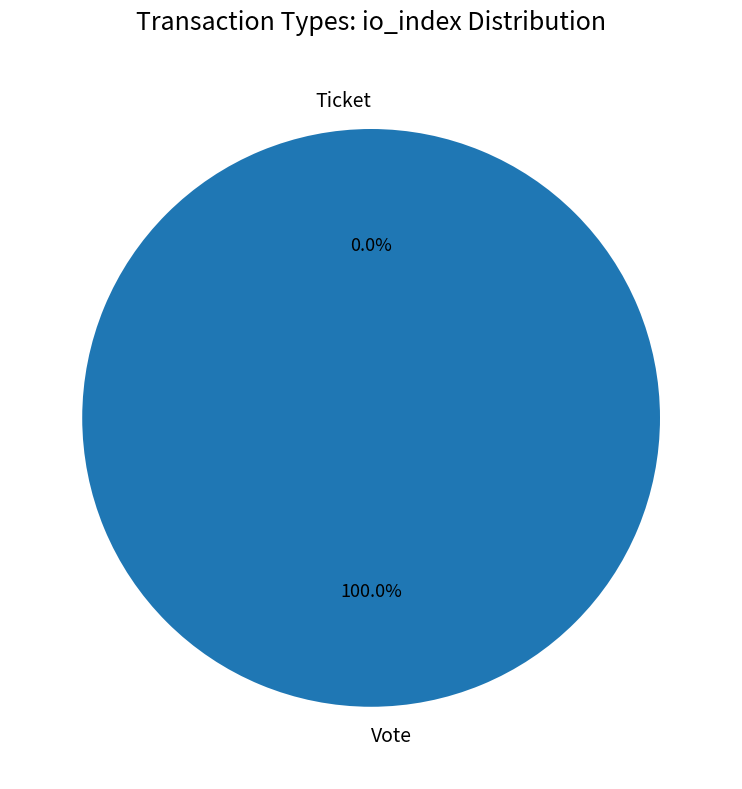

What is the total percentage of Vote and Ticket?

100.0%